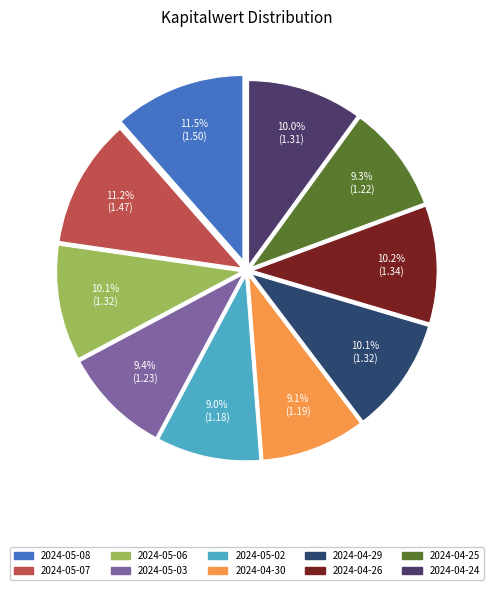

To the nearest percent, what portion does 2024-05-06 represent?

10%